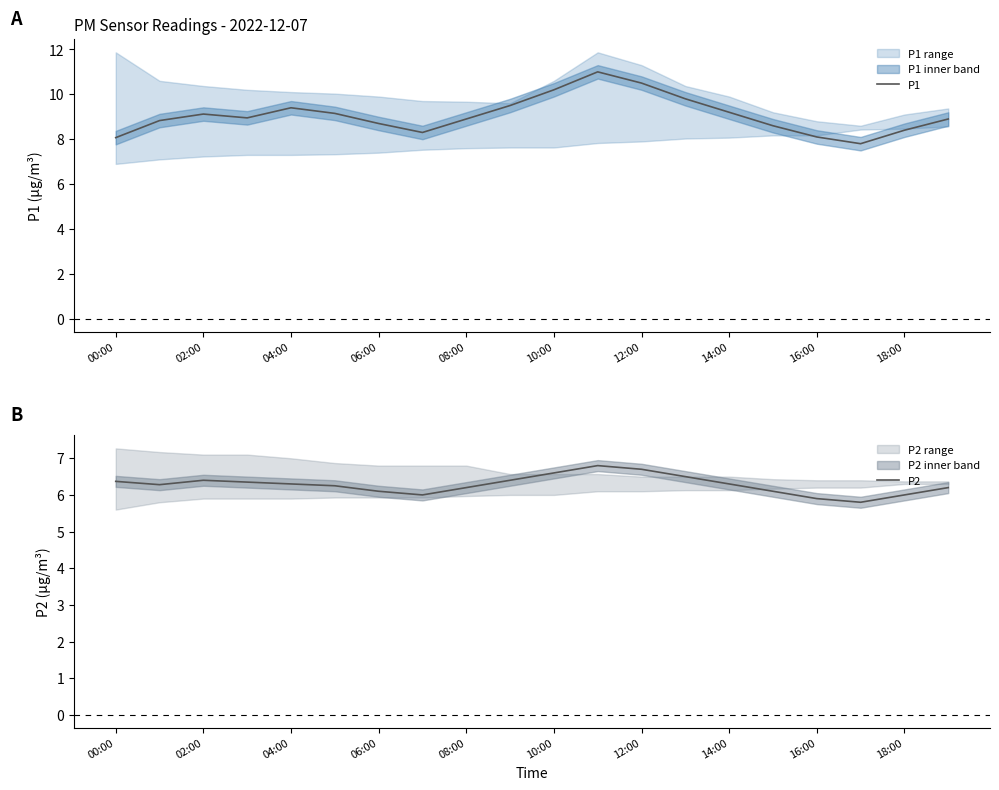

Is it true that P1 equals 9.2 at 14:00?

True